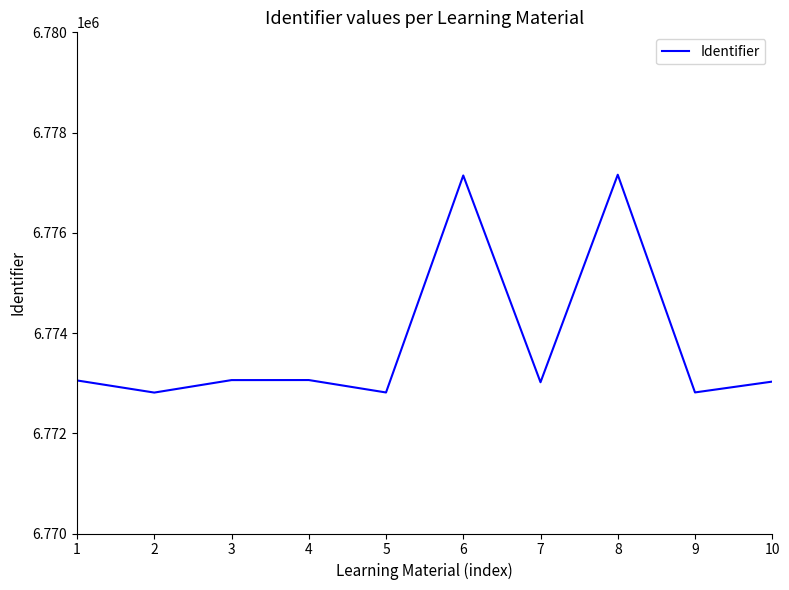

True or false: the data shows 10973823 at 5.

False